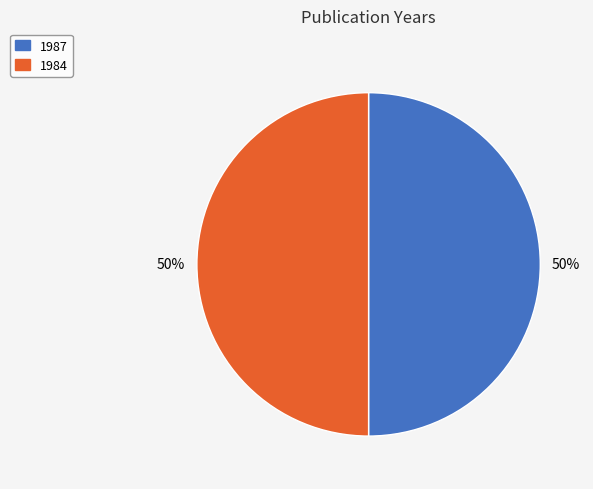

True or false: 1984 accounts for 55% of the total.

False